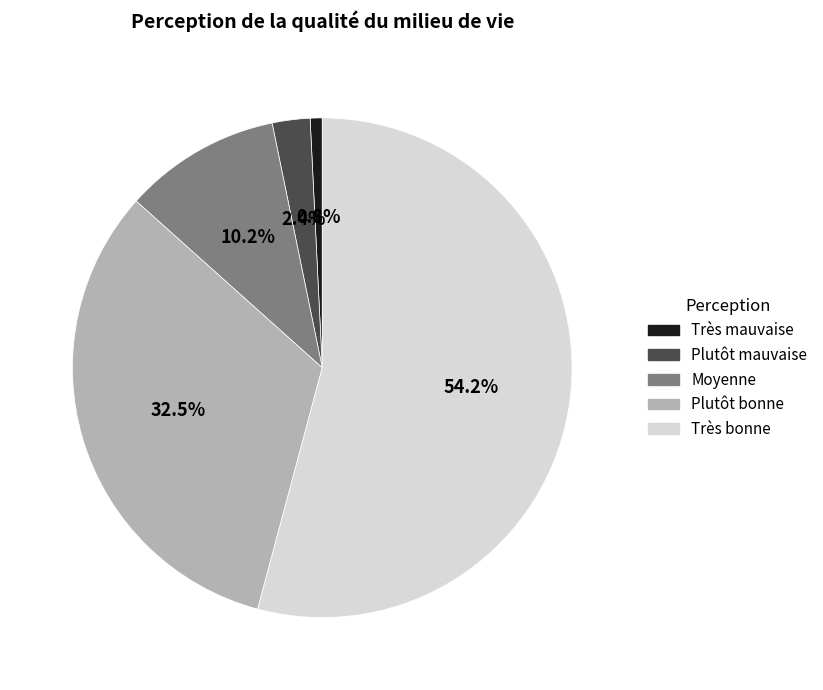

Which slice represents more than half of the pie?

Très bonne